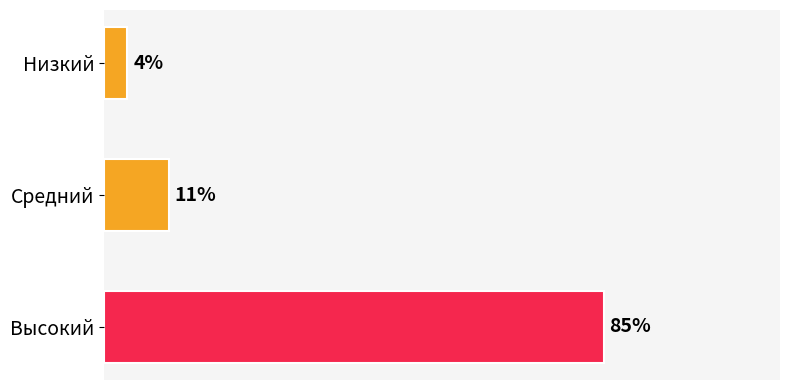

Does the chart contain any negative values?

No